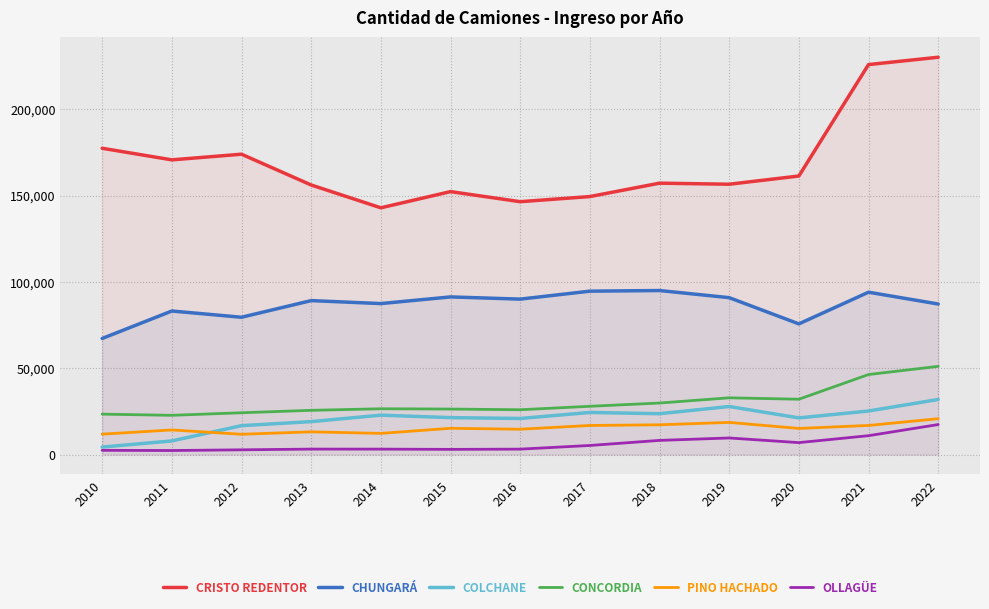

What is the average value of the CONCORDIA series?

30409